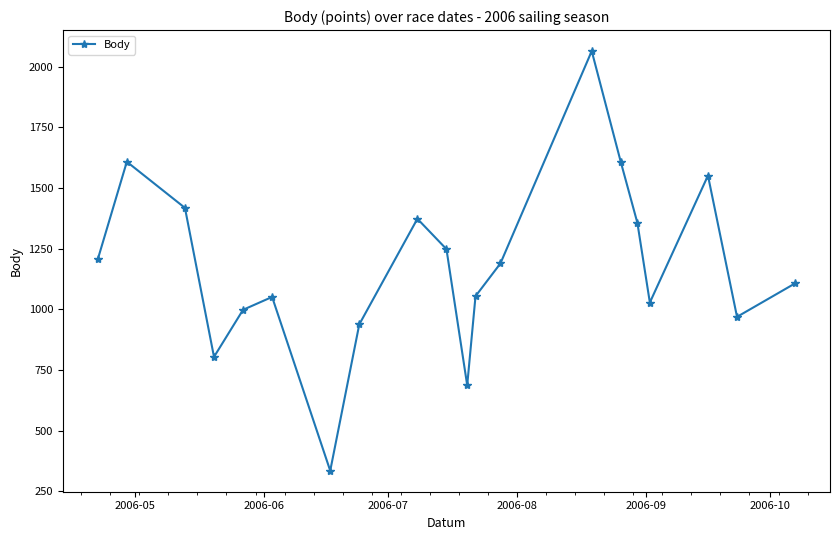

How many interior local peaks (higher than both neighbors) does the data have?

5